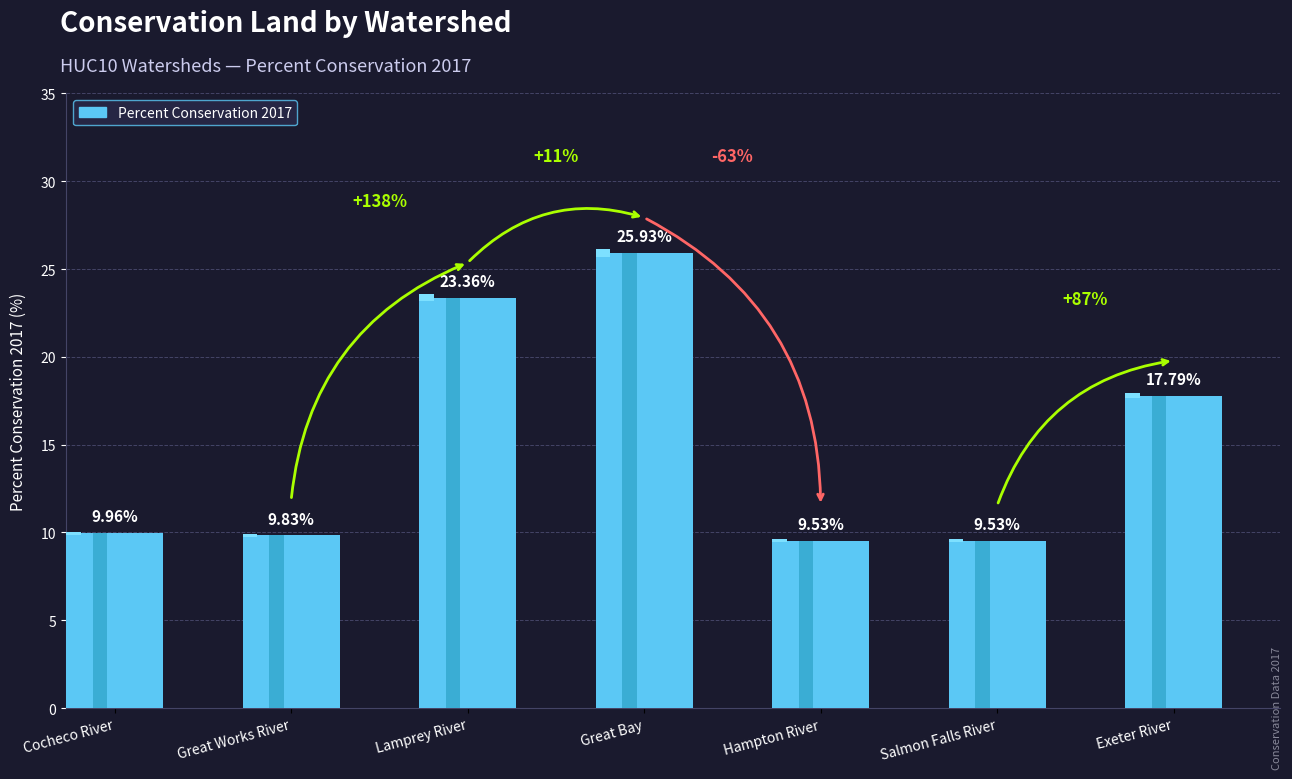

Approximately how many times larger is the value at Cocheco River compared to Great Bay?

0.4